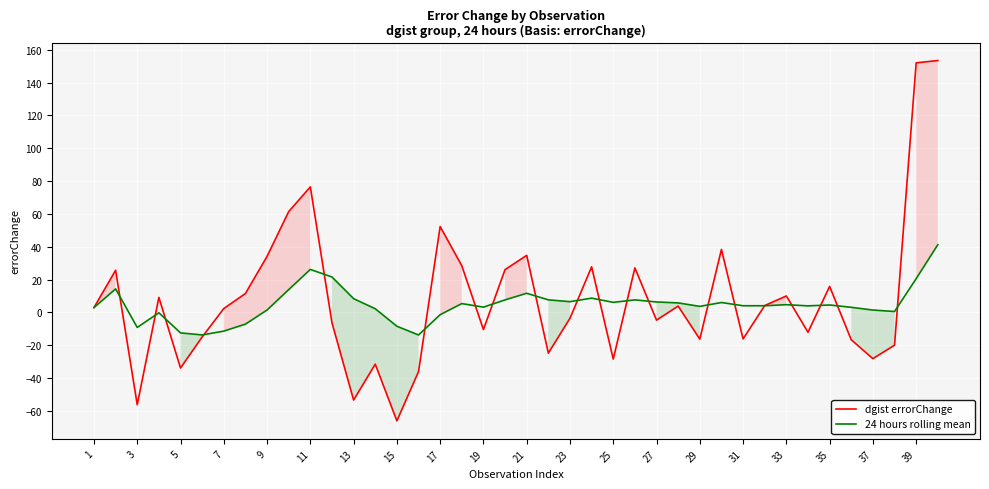

The value of dgist errorChange at 3 is -97.7. True or false?

False